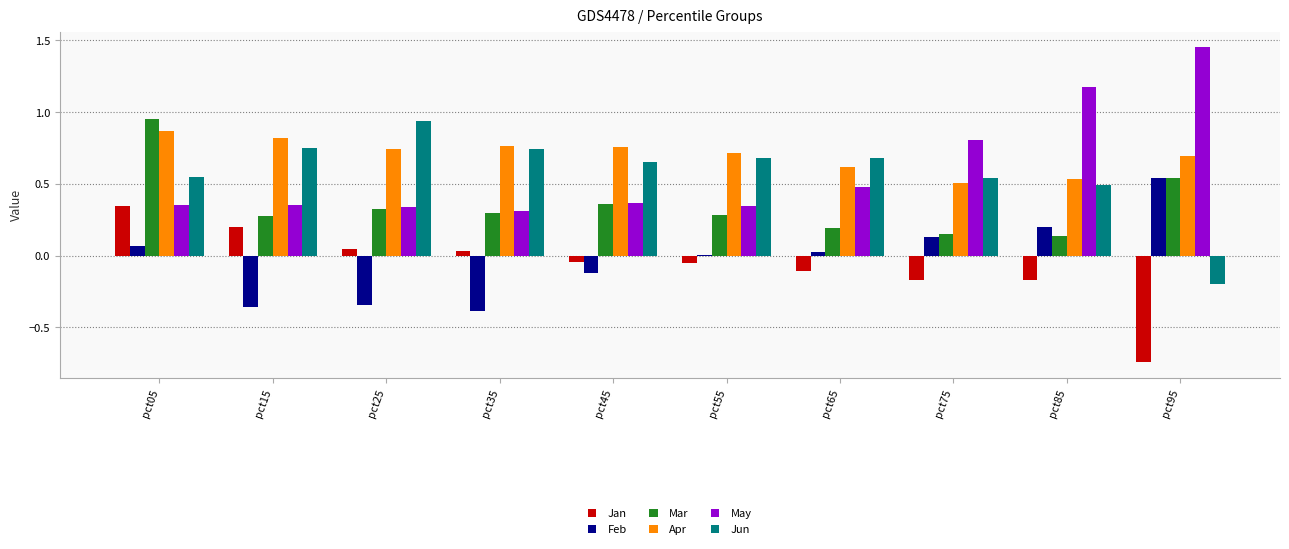

Is it true that May equals 0.6 at pct45?

False